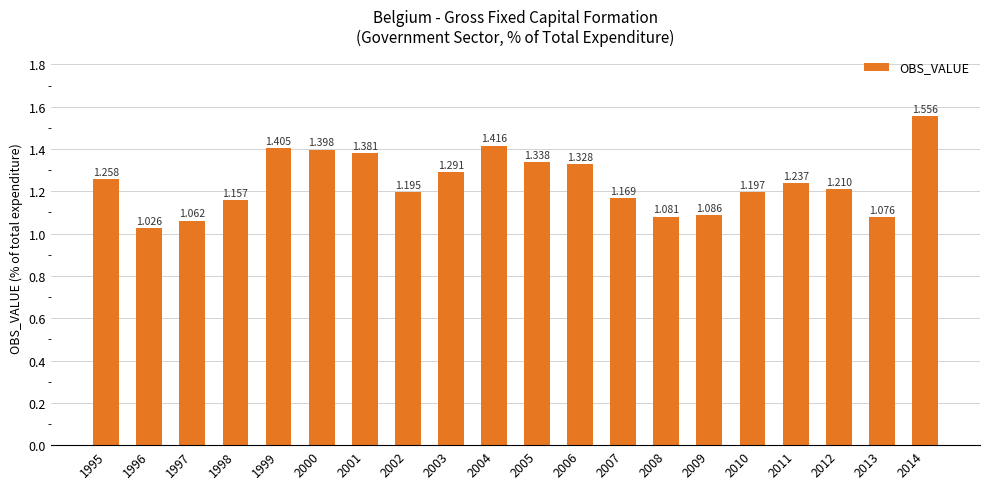

List the labels in order of value, smallest first.

1996, 1997, 2013, 2008, 2009, 1998, 2007, 2002, 2010, 2012, 2011, 1995, 2003, 2006, 2005, 2001, 2000, 1999, 2004, 2014